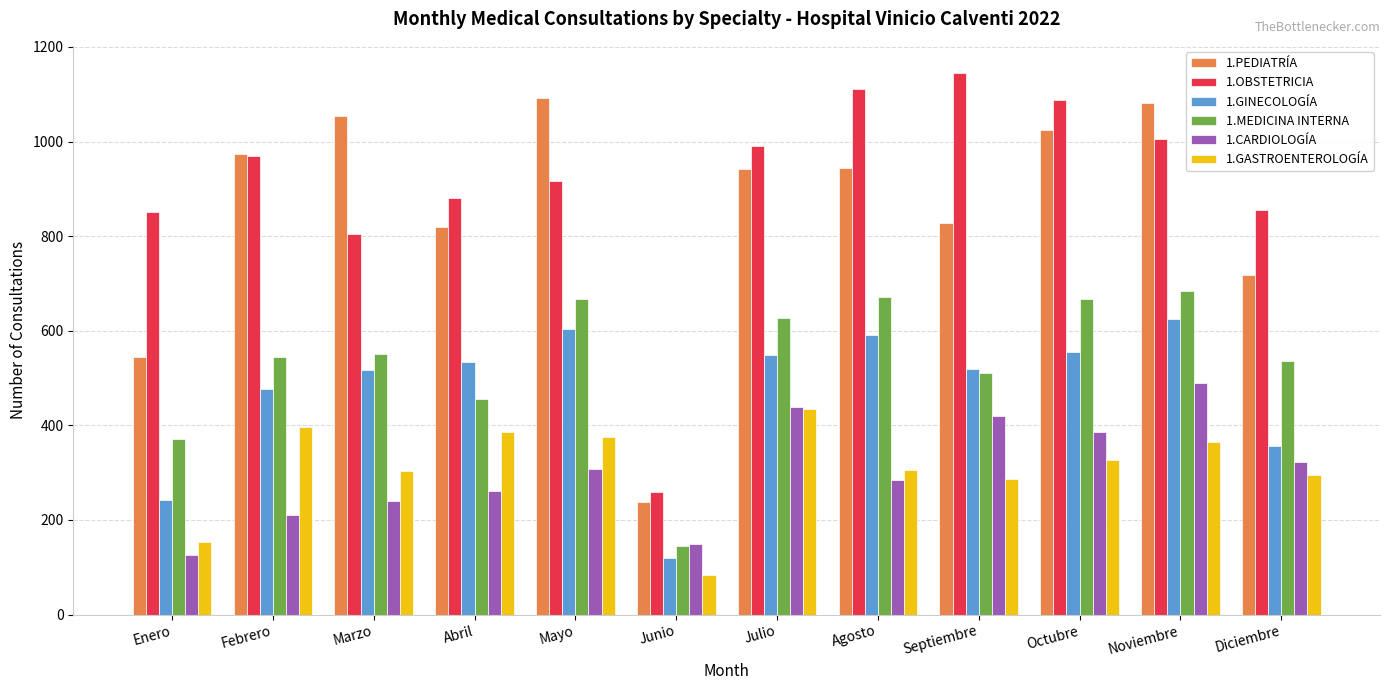

Which series changed the most between Junio and Julio?

1.OBSTETRICIA